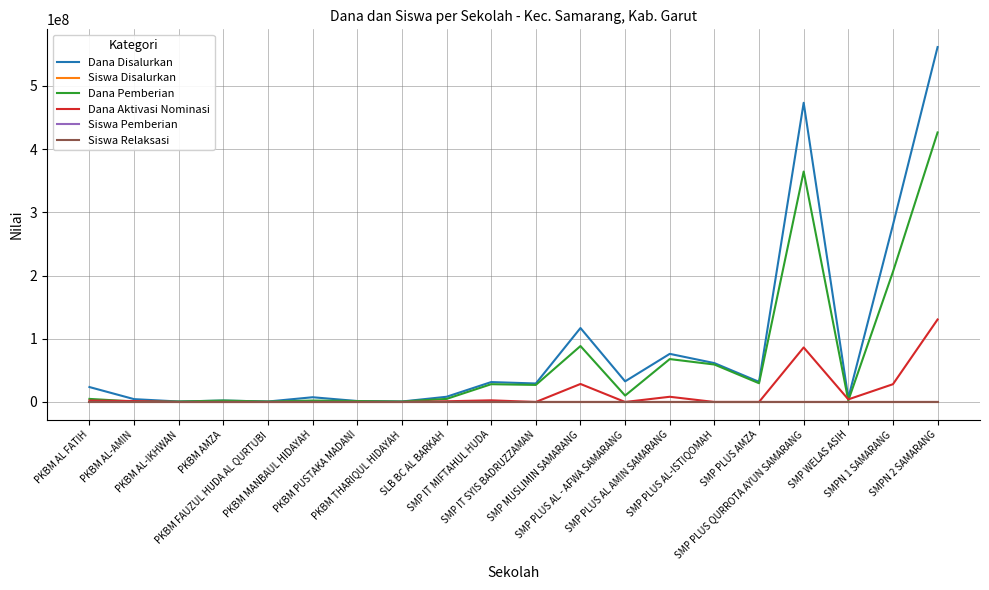

What is the highest value of the Siswa Pemberian series?

731